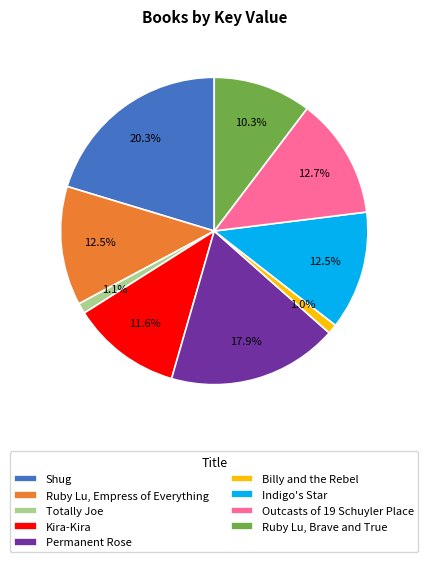

Is there a majority slice in this chart?

No